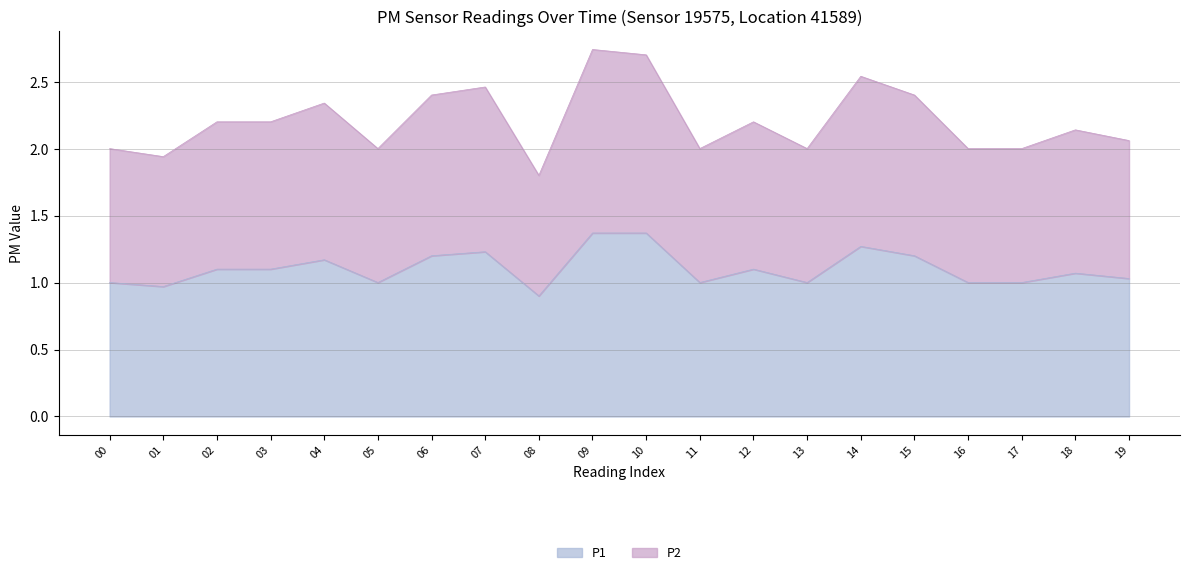

How many interior local peaks does the P2 series have?

6